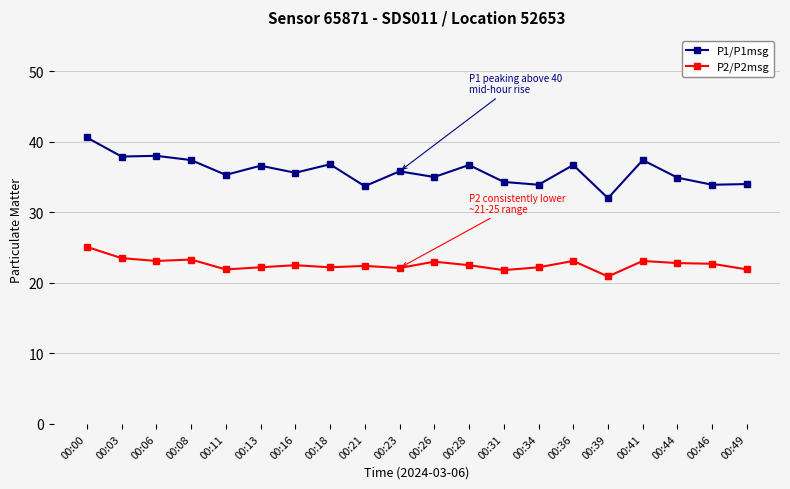

True or false: P1/P1msg and P2/P2msg cross at least once.

False